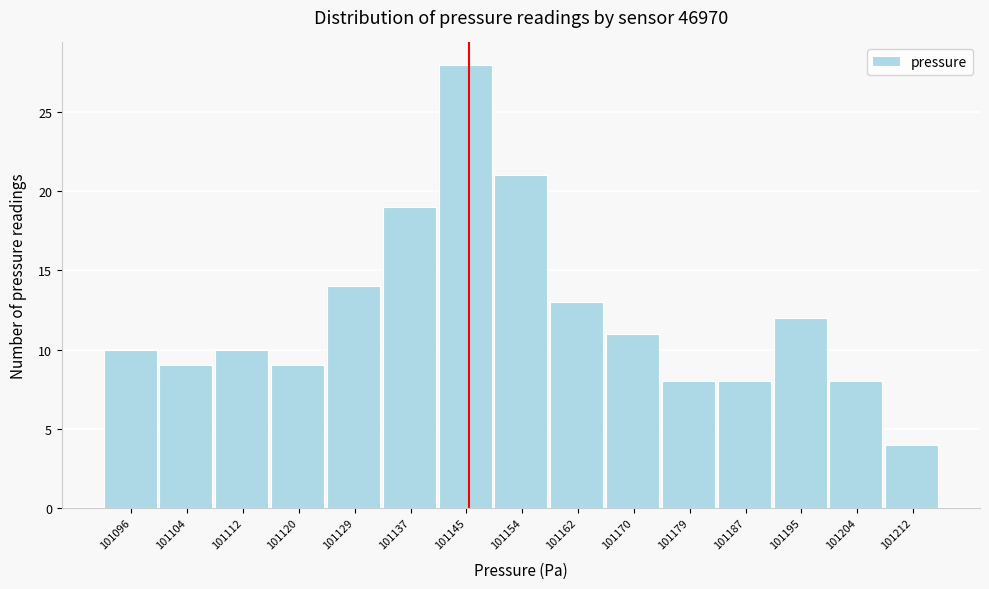

Reading right to left, list all the values displayed in this chart.

101212=4	101204=8	101195=12	101187=8	101179=8	101170=11	101162=13	101154=21	101145=28	101137=19	101129=14	101120=9	101112=10	101104=9	101096=10